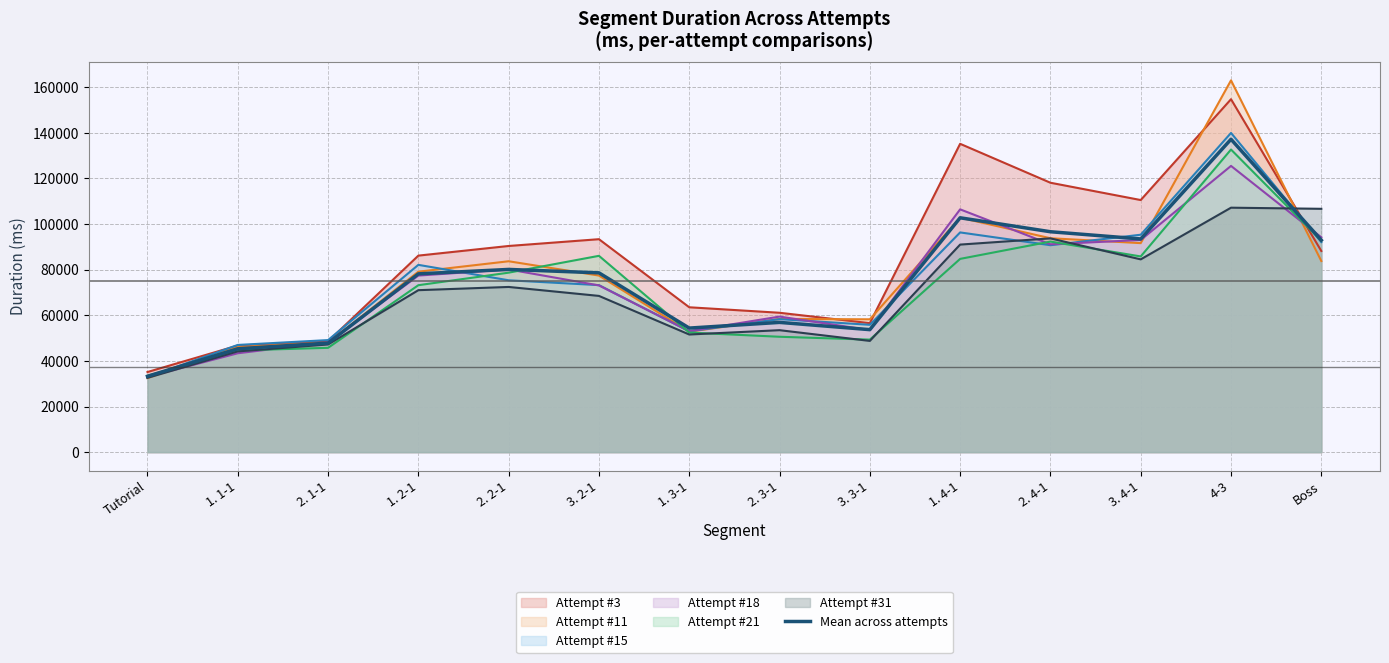

Reading right to left, extract all data points from this chart.

92947.5	137181.2	93479.2	96639.3	102752.7	53713.0	56890.5	54396.5	78618.7	80113.8	78174.3	47802.3	45330.3	33259.8